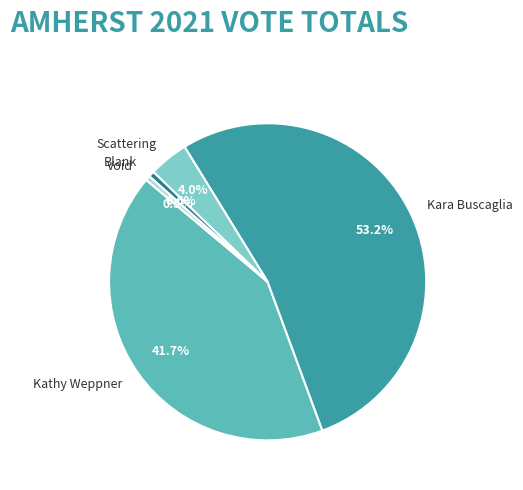

Is Kara Buscaglia the majority of the pie?

Yes